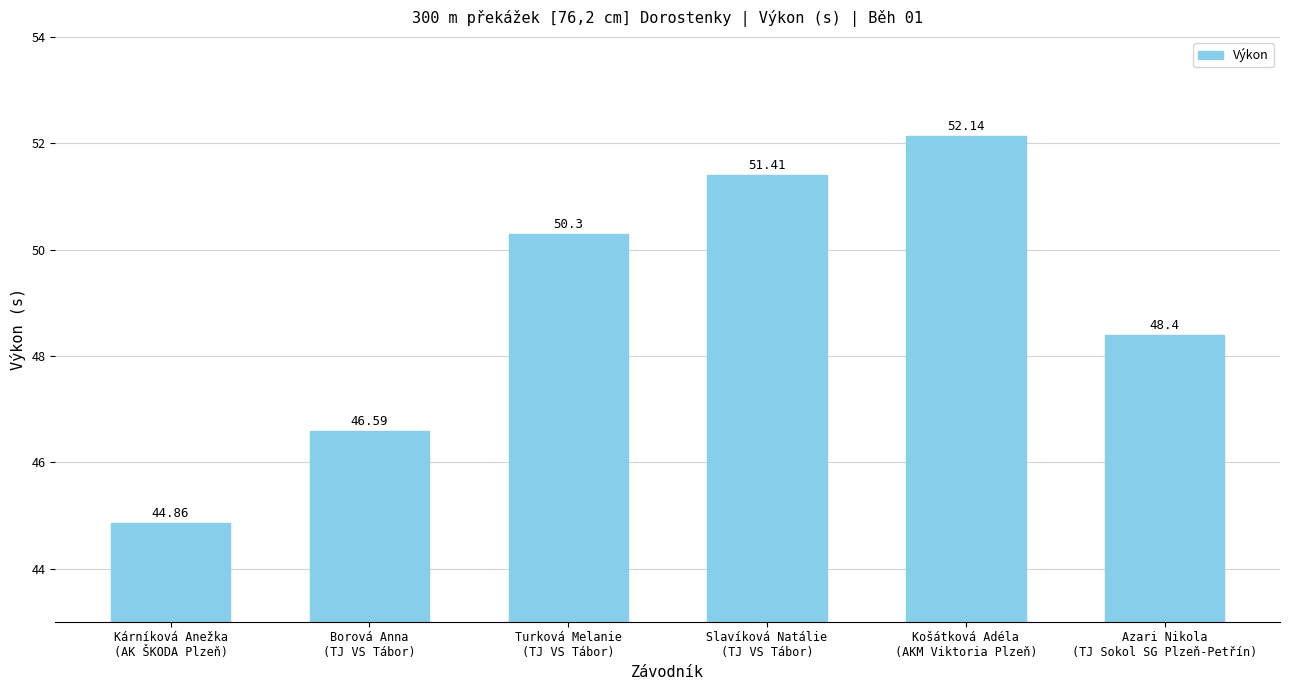

Where does the data first go above 50?

Turková Melanie
(TJ VS Tábor)